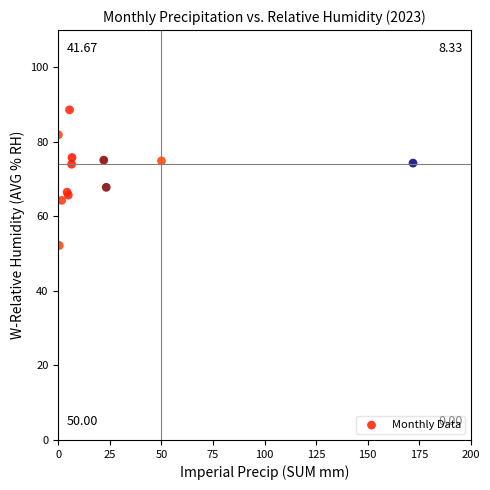

What Y value in the scatter plot is closest to 70?

67.8